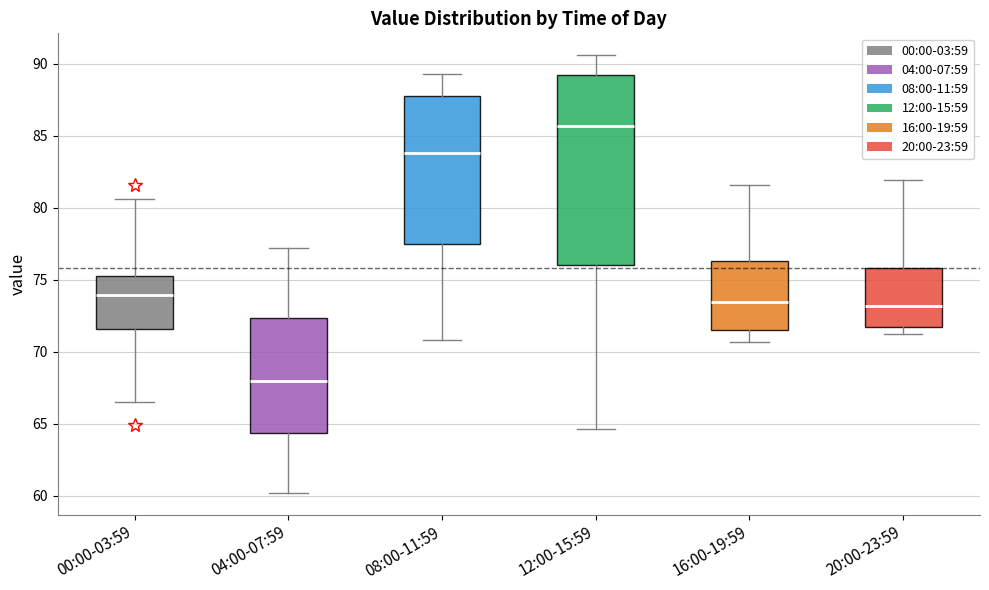

Reading left to right, read every box against the y-axis: the position of its median line, the range the box covers, and the ends of its whiskers. The values are not printed on the chart, so give them approximately, as read against the axis.

00:00-03:59: median 74.0, box 71.5 to 75.0, whiskers 66.5 to 80.5
04:00-07:59: median 68.0, box 64.5 to 72.5, whiskers 60.0 to 77.0
08:00-11:59: median 84.0, box 77.5 to 88.0, whiskers 71.0 to 89.5
12:00-15:59: median 85.5, box 76.0 to 89.0, whiskers 64.5 to 90.5
16:00-19:59: median 73.5, box 71.5 to 76.5, whiskers 70.5 to 81.5
20:00-23:59: median 73.0, box 71.5 to 76.0, whiskers 71.0 to 82.0